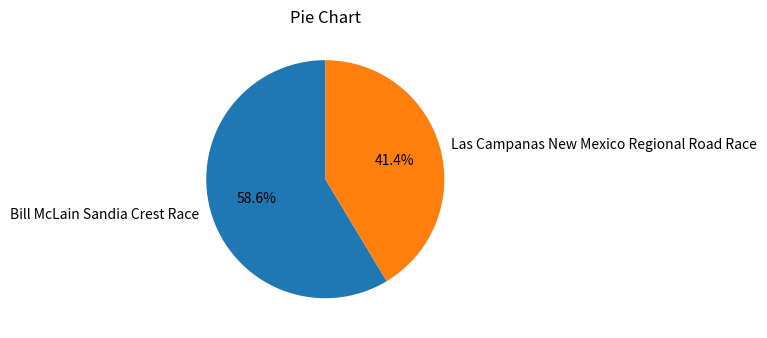

Does Bill McLain Sandia Crest Race account for over 50% of the chart?

Yes